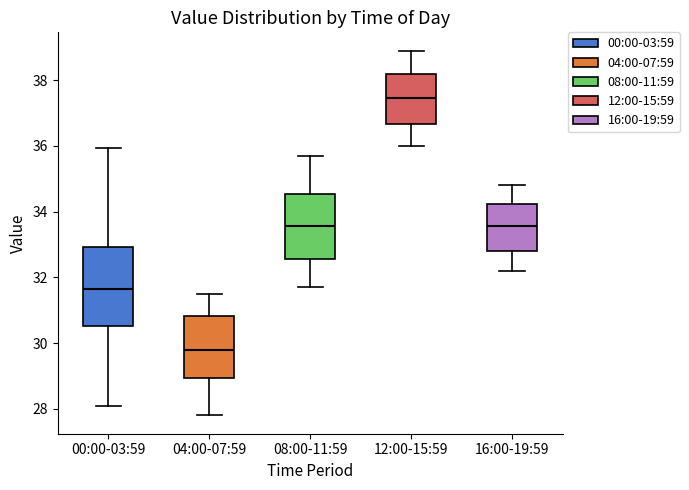

Which box is the tallest, from its lower edge to its upper edge?

00:00-03:59